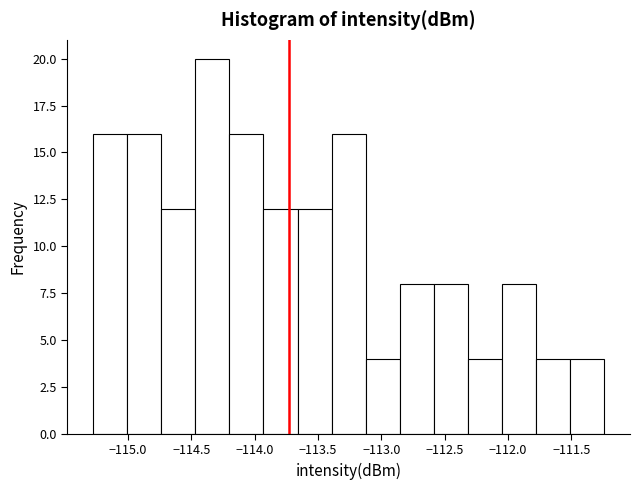

Reading left to right, list every bar in this chart as the range it spans on the x-axis followed by its height. Neither the bar edges nor the heights are printed on the chart, so give them approximately, as read against the axes.

-115.30 to -115.00: 16
-115.00 to -114.75: 16
-114.75 to -114.45: 12
-114.45 to -114.20: 20
-114.20 to -113.95: 16
-113.95 to -113.65: 12
-113.65 to -113.40: 12
-113.40 to -113.10: 16
-113.10 to -112.85: 4
-112.85 to -112.60: 8
-112.60 to -112.30: 8
-112.30 to -112.05: 4
-112.05 to -111.80: 8
-111.80 to -111.50: 4
-111.50 to -111.25: 4